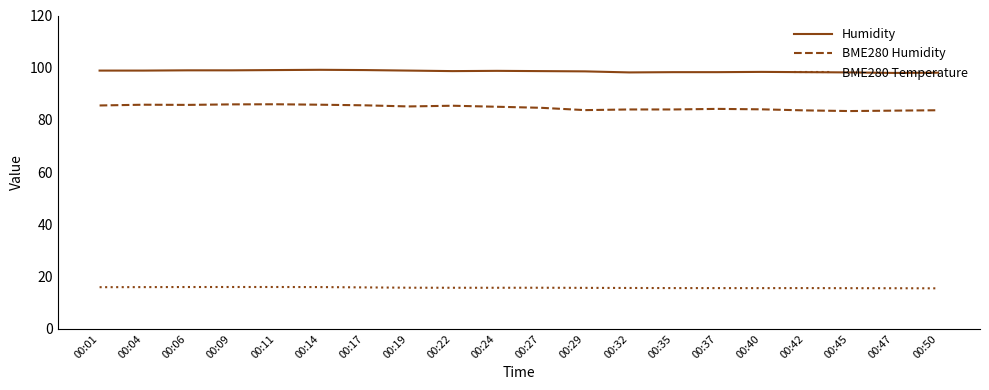

At 00:01, list the series in order from smallest to largest.

BME280 Temperature, BME280 Humidity, Humidity